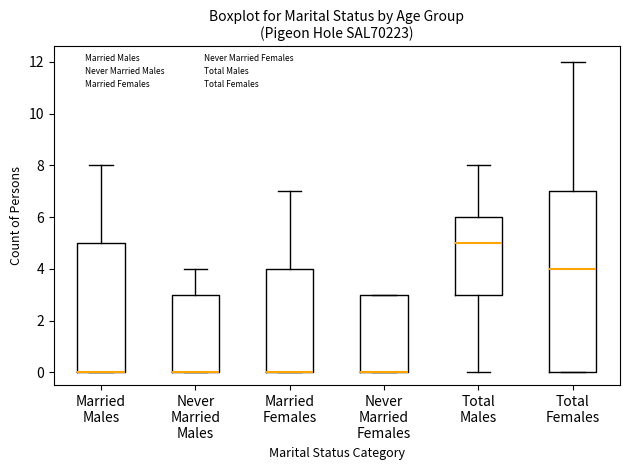

Where does the lower whisker of the box for Total Males end on the y-axis? The values are not printed on the chart, so give them approximately, as read against the axis.

0